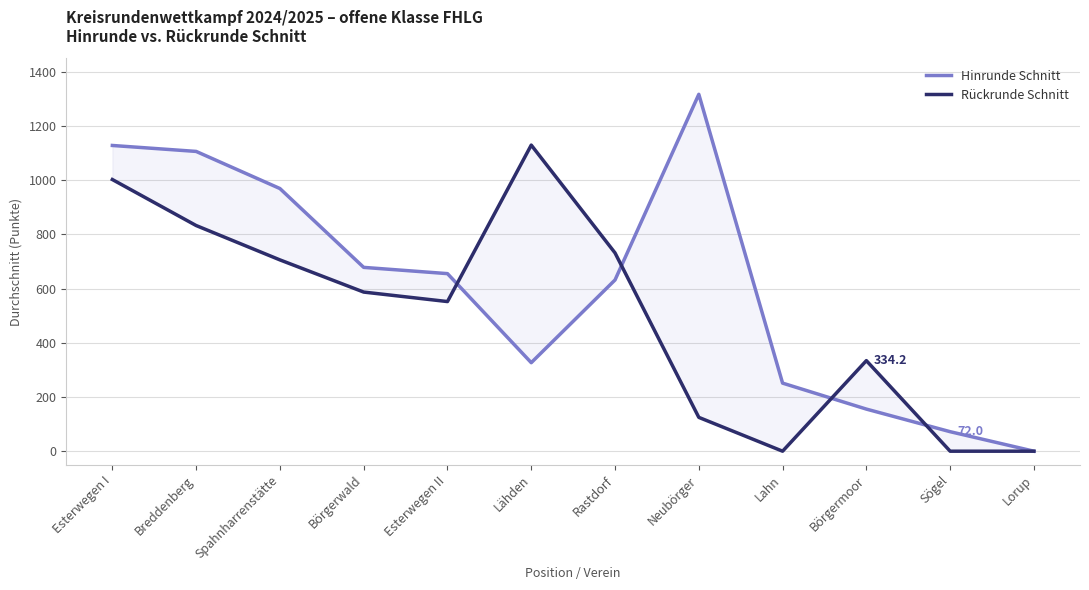

Rank the series by their average value, from highest to lowest.

Hinrunde Schnitt, Rückrunde Schnitt